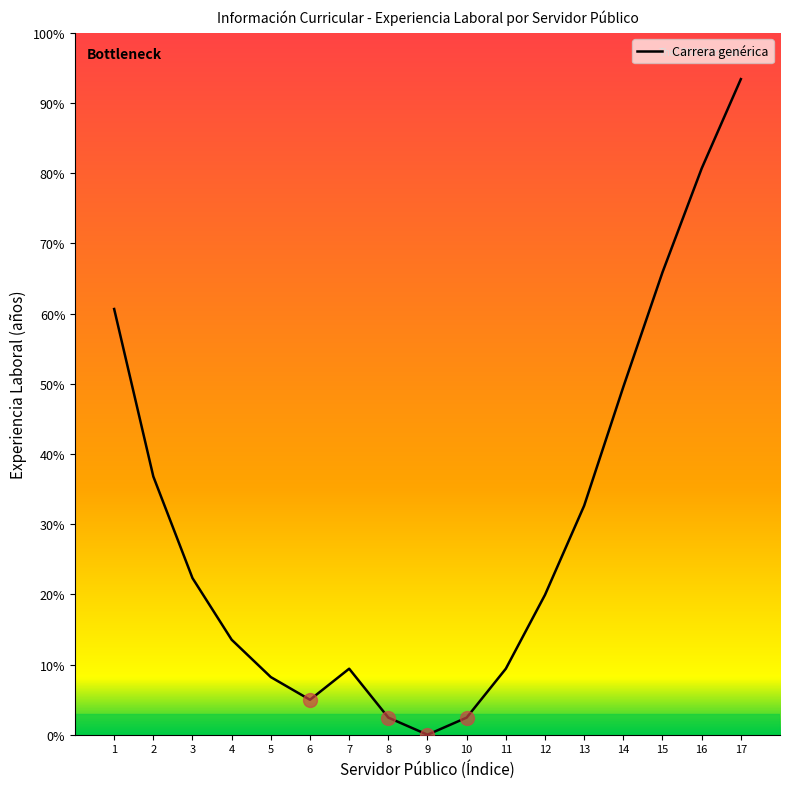

Where is the data nearest to the value 46?

14